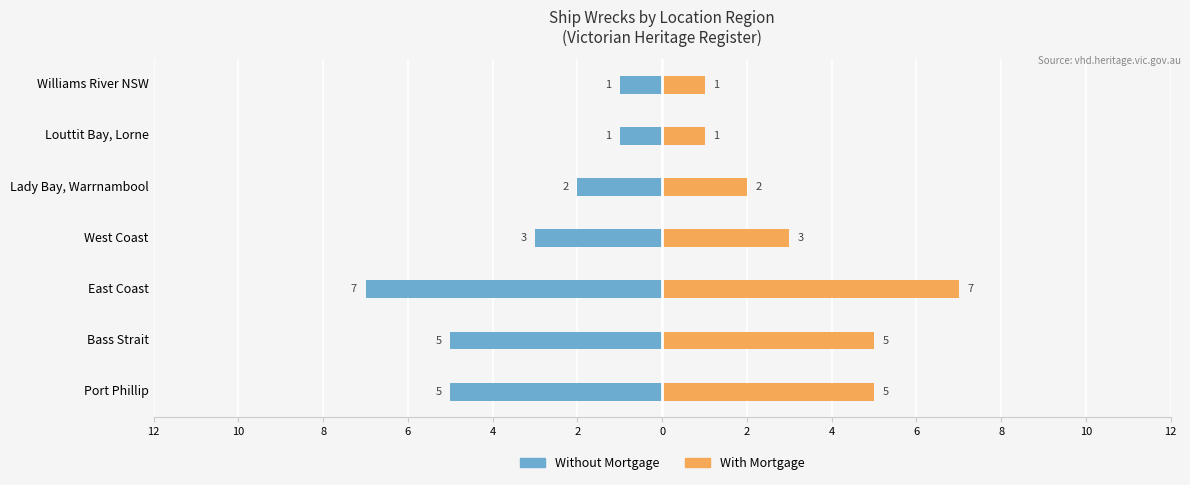

How many bars are there in total?

14